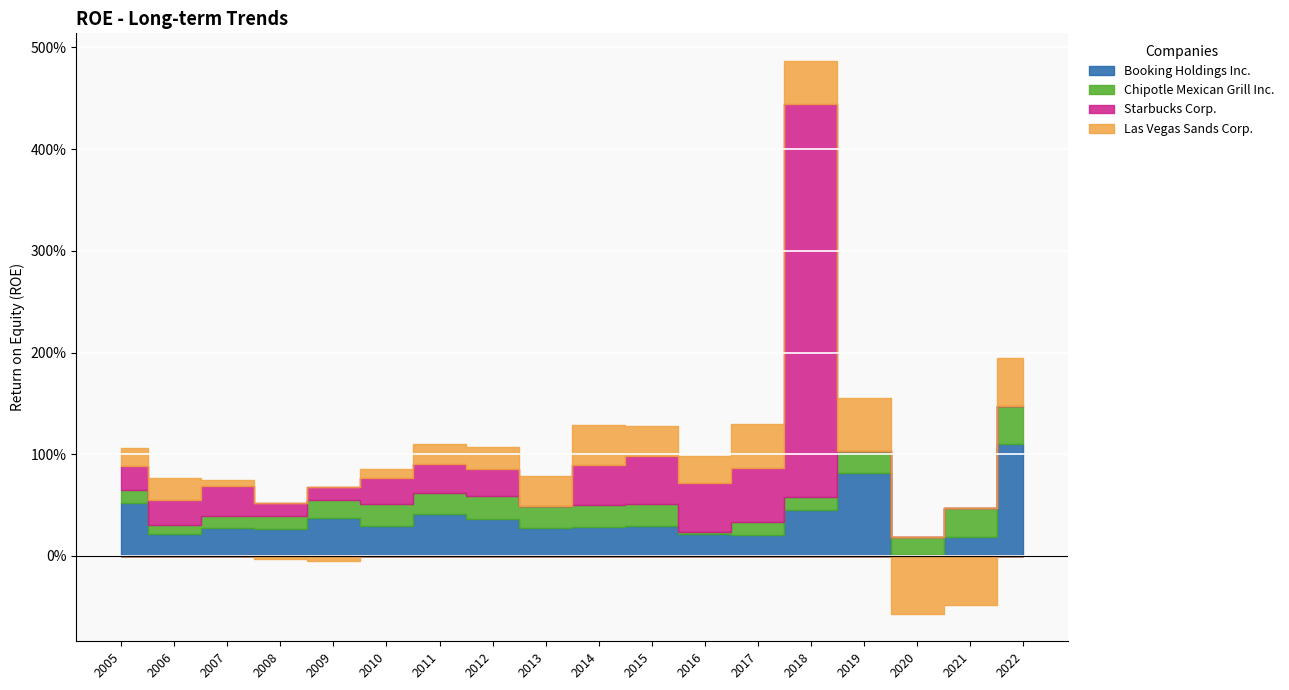

What is the total value across all series at 2005?

1.1